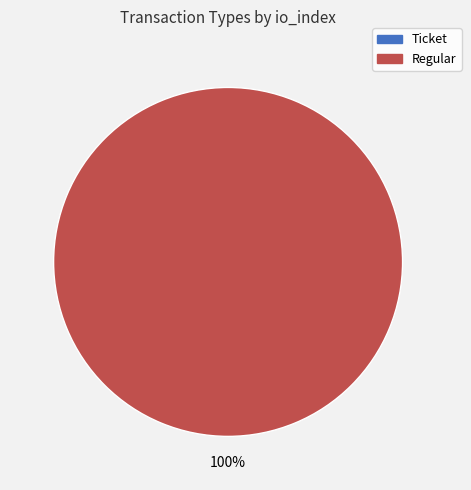

To the nearest percent, what is the difference between the Regular and Ticket slice percentages?

100%